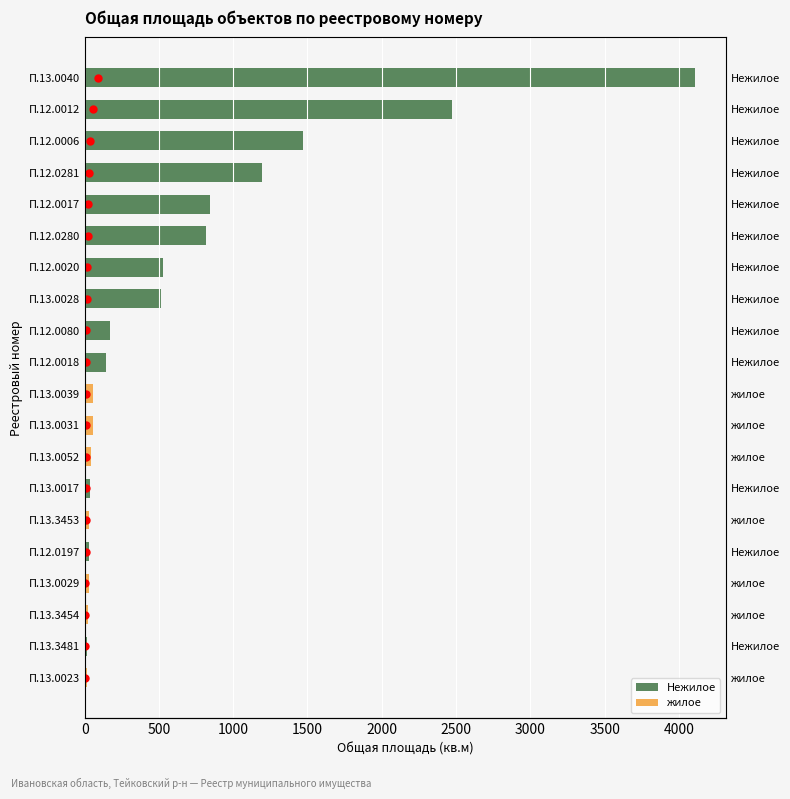

Is the value of жилое at П.13.0040 greater than the value of Нежилое at П.12.0080?

No